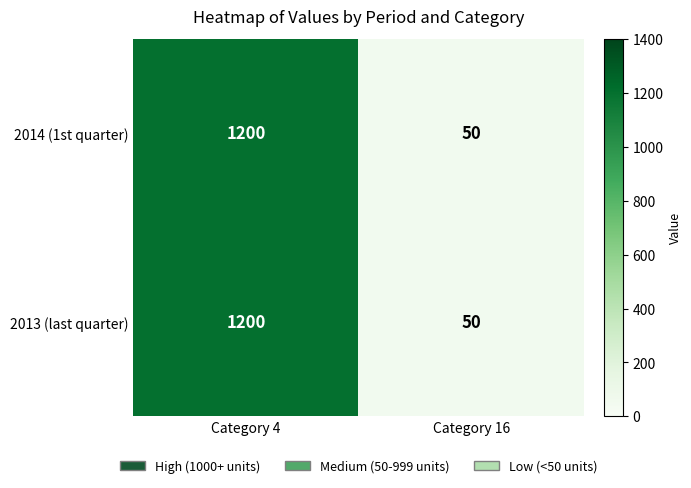

What is the sum of the 2013 (last quarter) values at Category 4 and Category 16?

1250